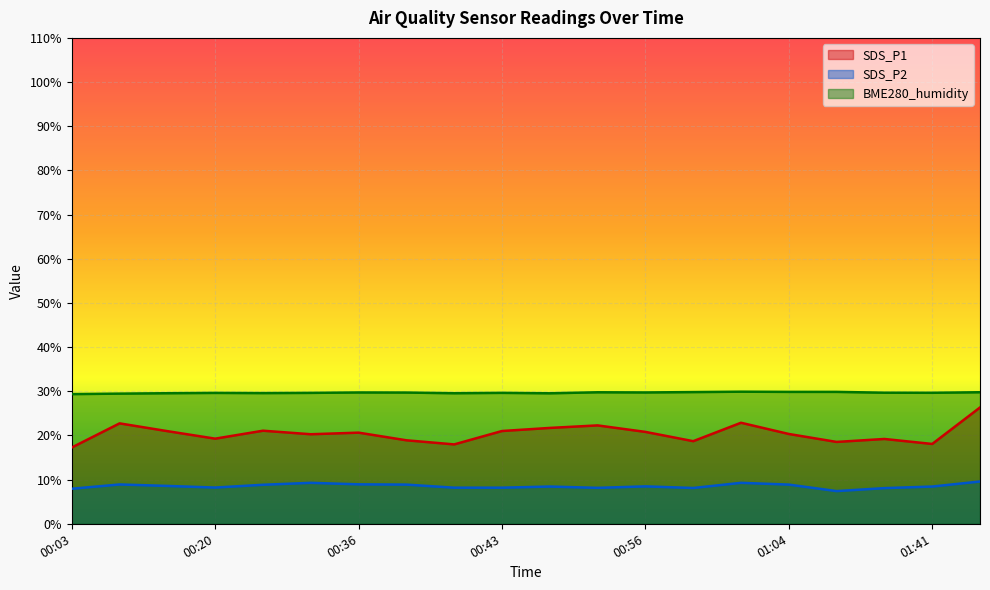

True or false: SDS_P2 and BME280_humidity intersect in this chart.

False